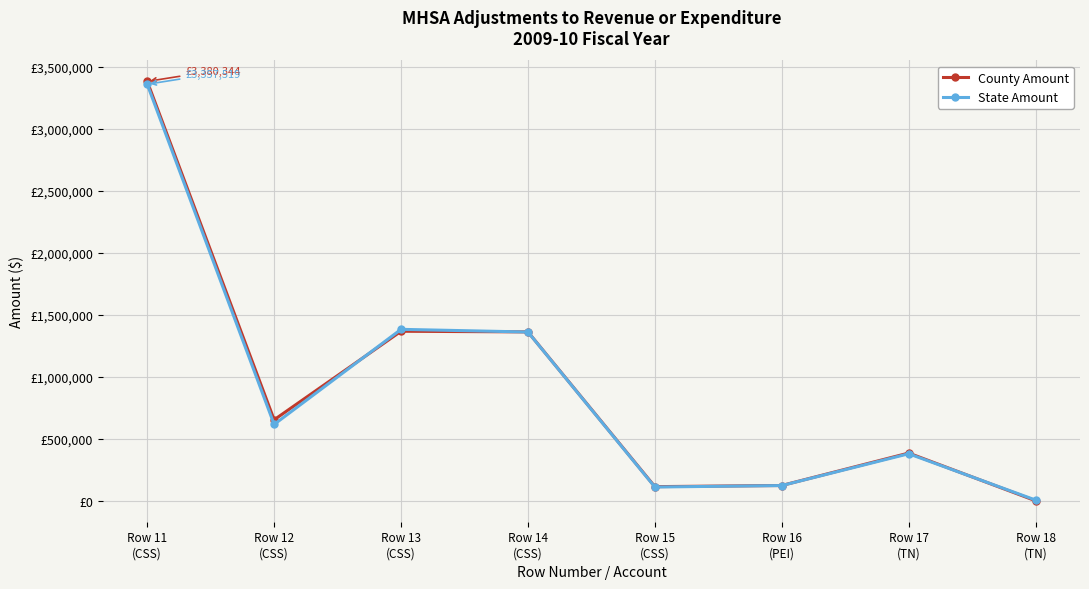

Does the chart have visible grid lines?

Yes